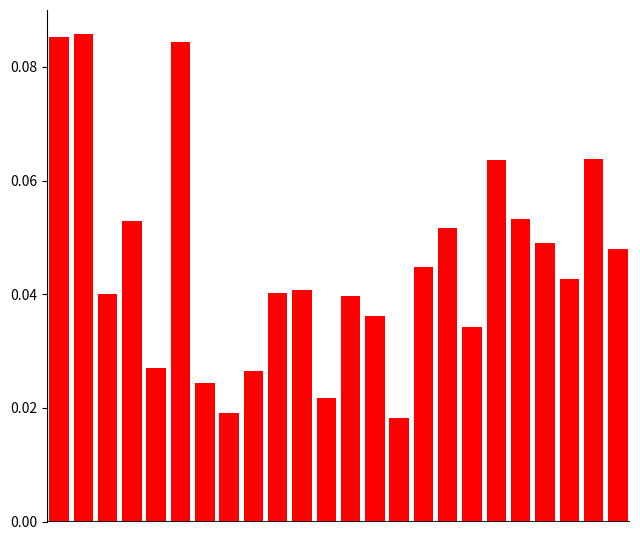

Count the values in the range 0 to 1.

24